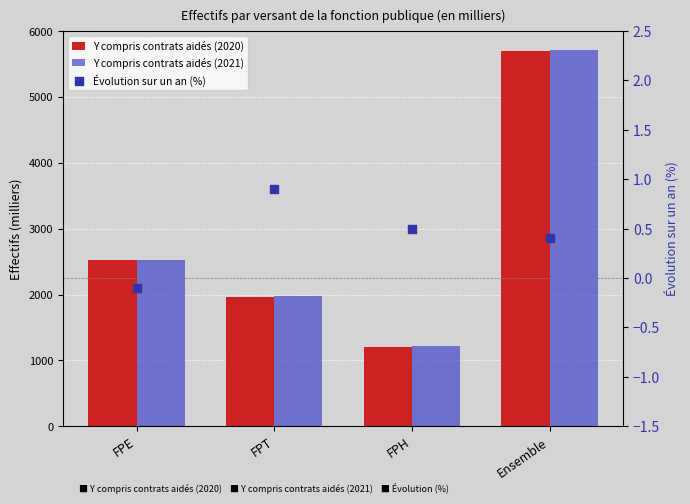

At how many categories does at least one series exceed 3442?

1